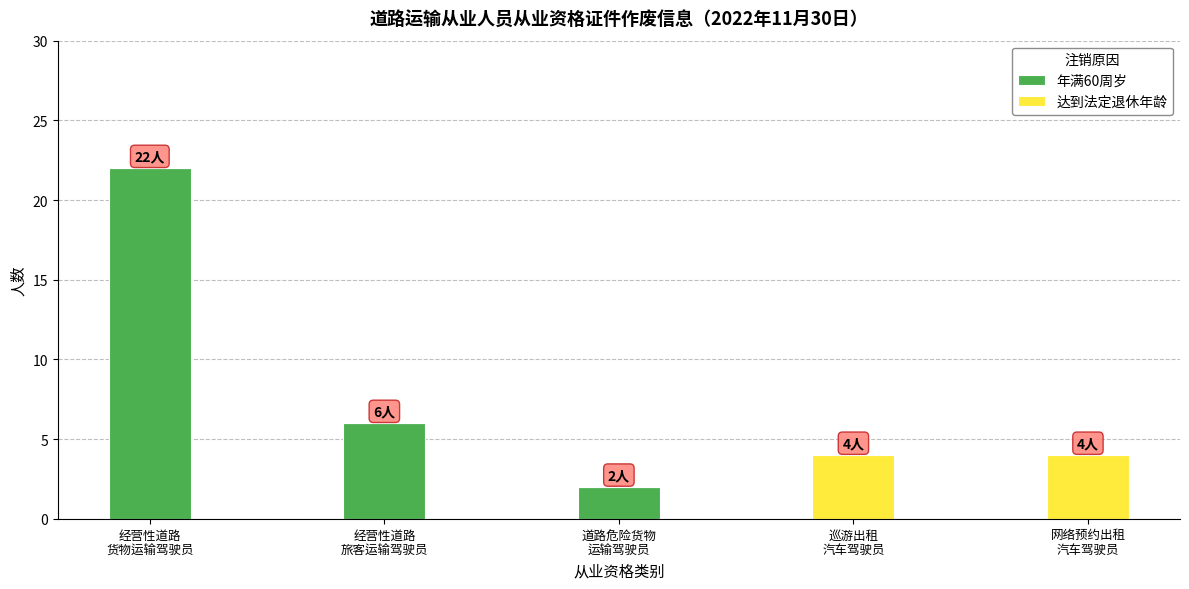

What is the highest value of the 年满60周岁 series?

22